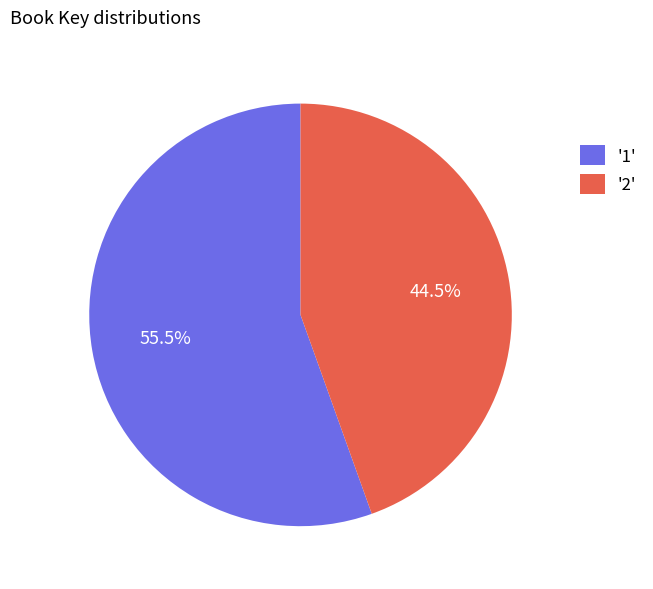

Which slice is the smallest?

'2'